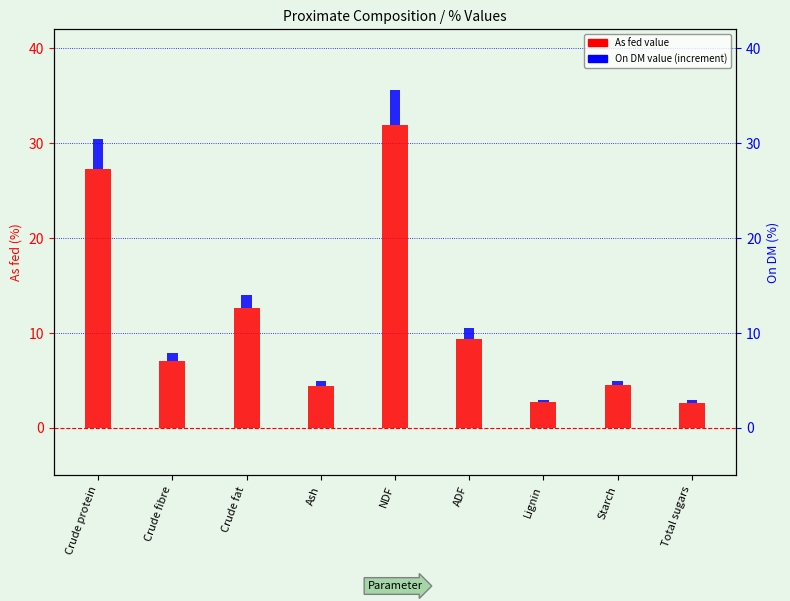

What is the label of the 1st bar from the left?

Crude protein